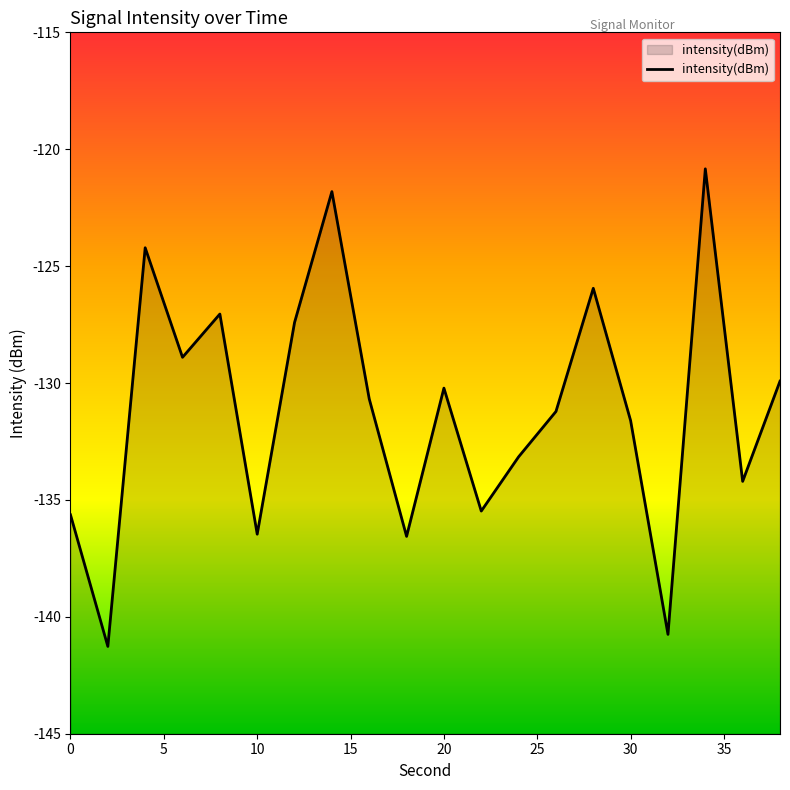

How many points are higher than both their immediate neighbors (excluding endpoints)?

6